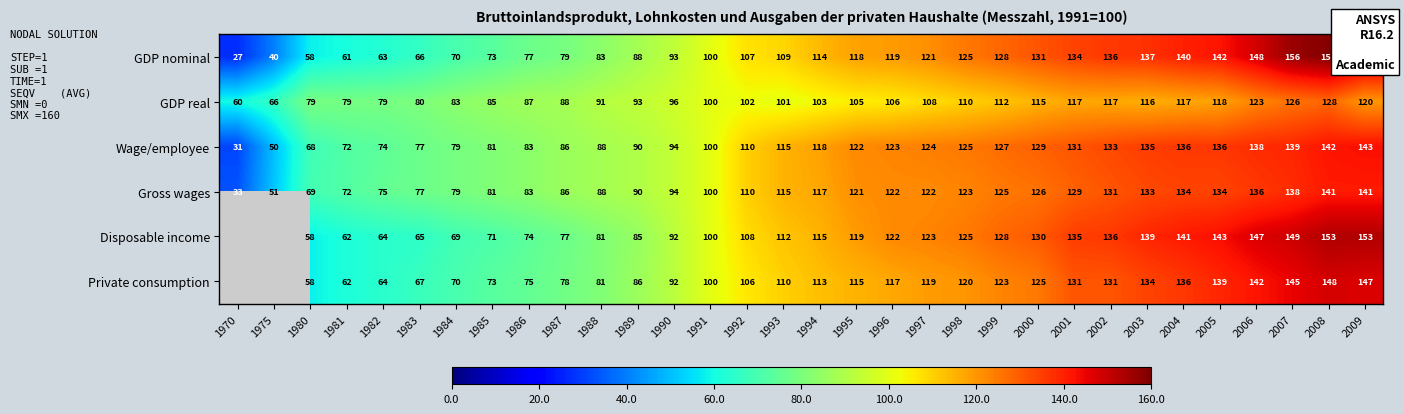

What is the difference between the Gross wages values at 2000 and 1970?

93